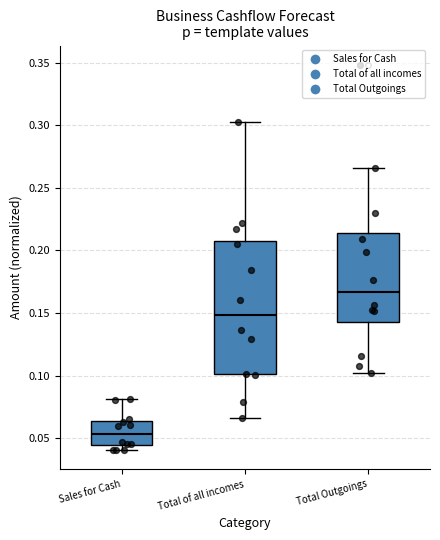

Which box is the tallest, from its lower edge to its upper edge?

Total of all incomes